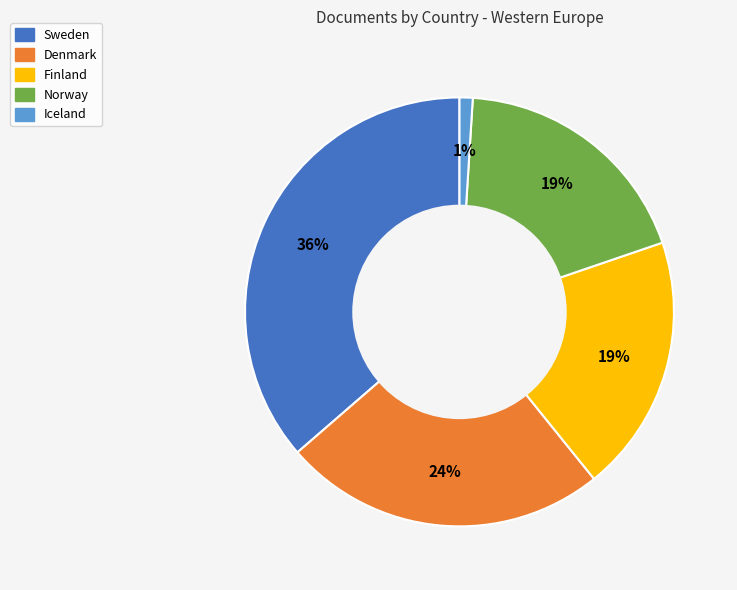

Is it true that Finland is 4% of the pie?

False